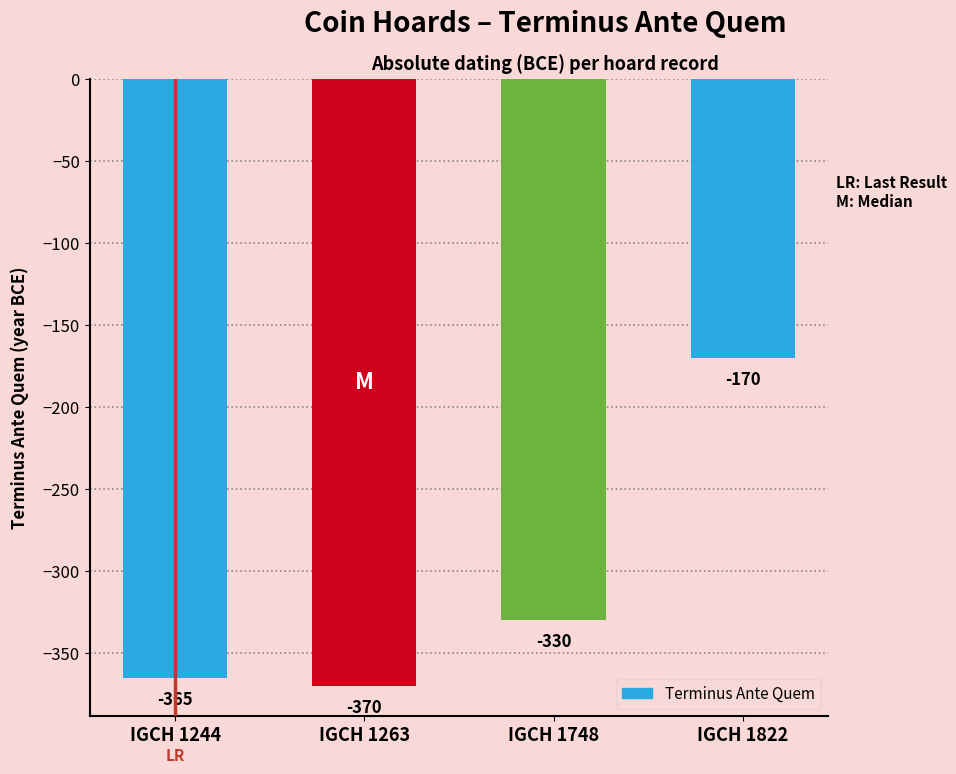

What is the difference between the values at IGCH 1263 and IGCH 1822?

200